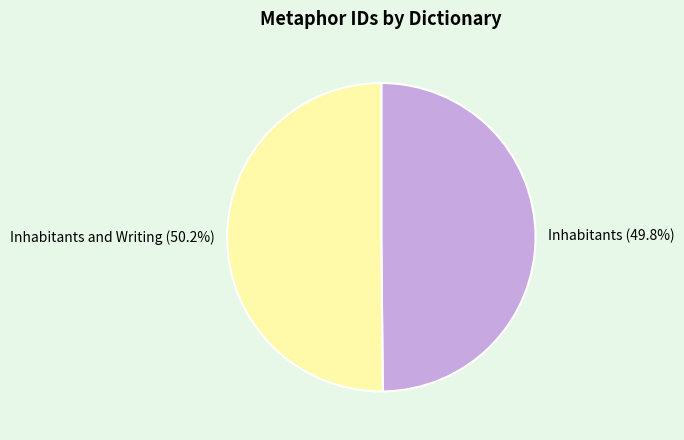

The Inhabitants slice represents 64% of the pie. True or false?

False